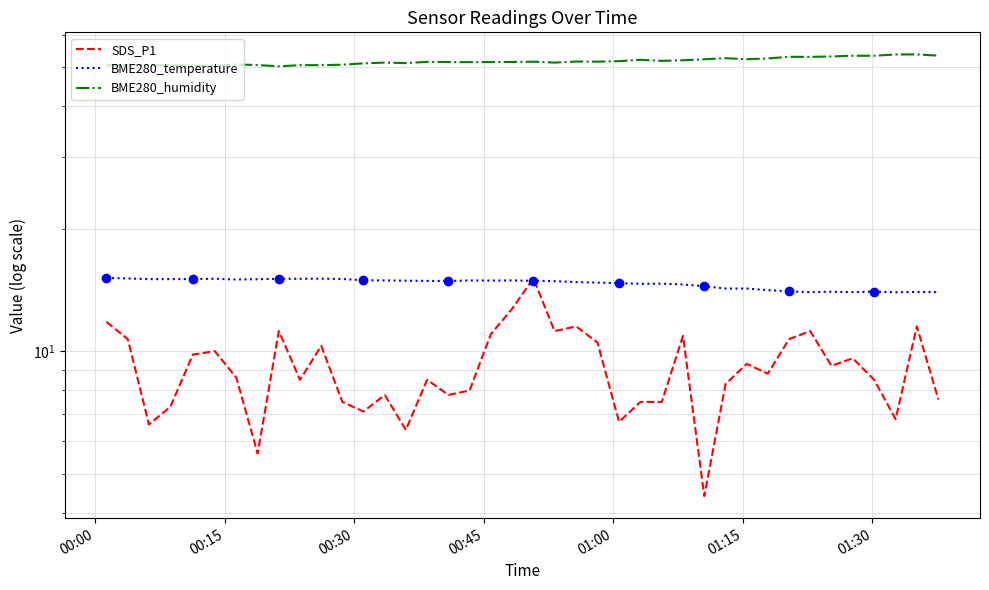

Is the value of SDS_P1 at 35 greater than the value of BME280_humidity at 00:15?

No